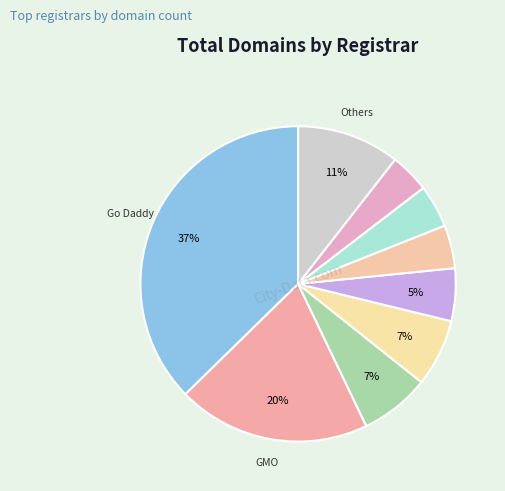

How many slices are in this pie chart?

9